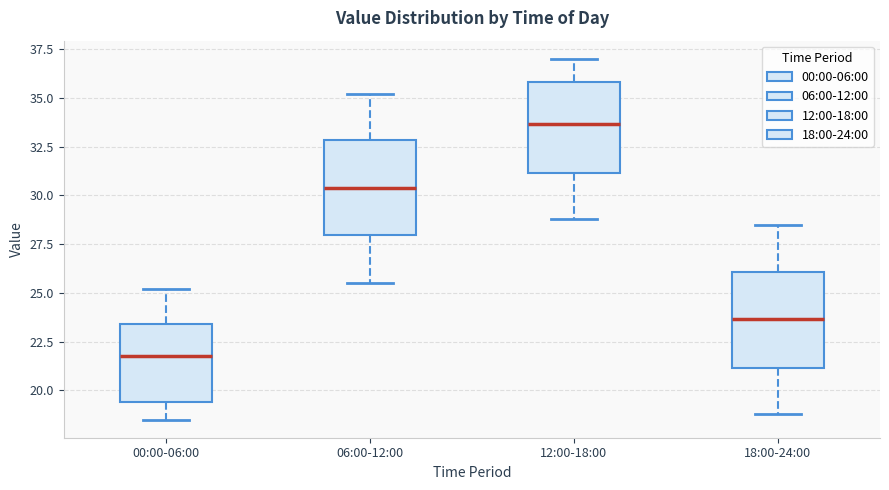

Which box has the highest median line?

12:00-18:00